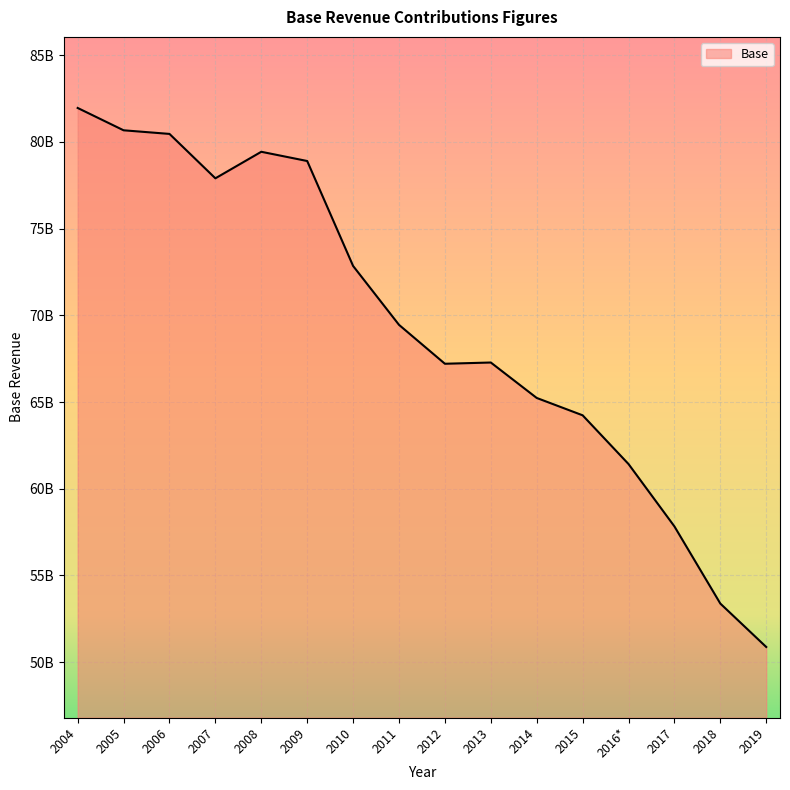

At which category does the chart reach its peak across all series?

2004